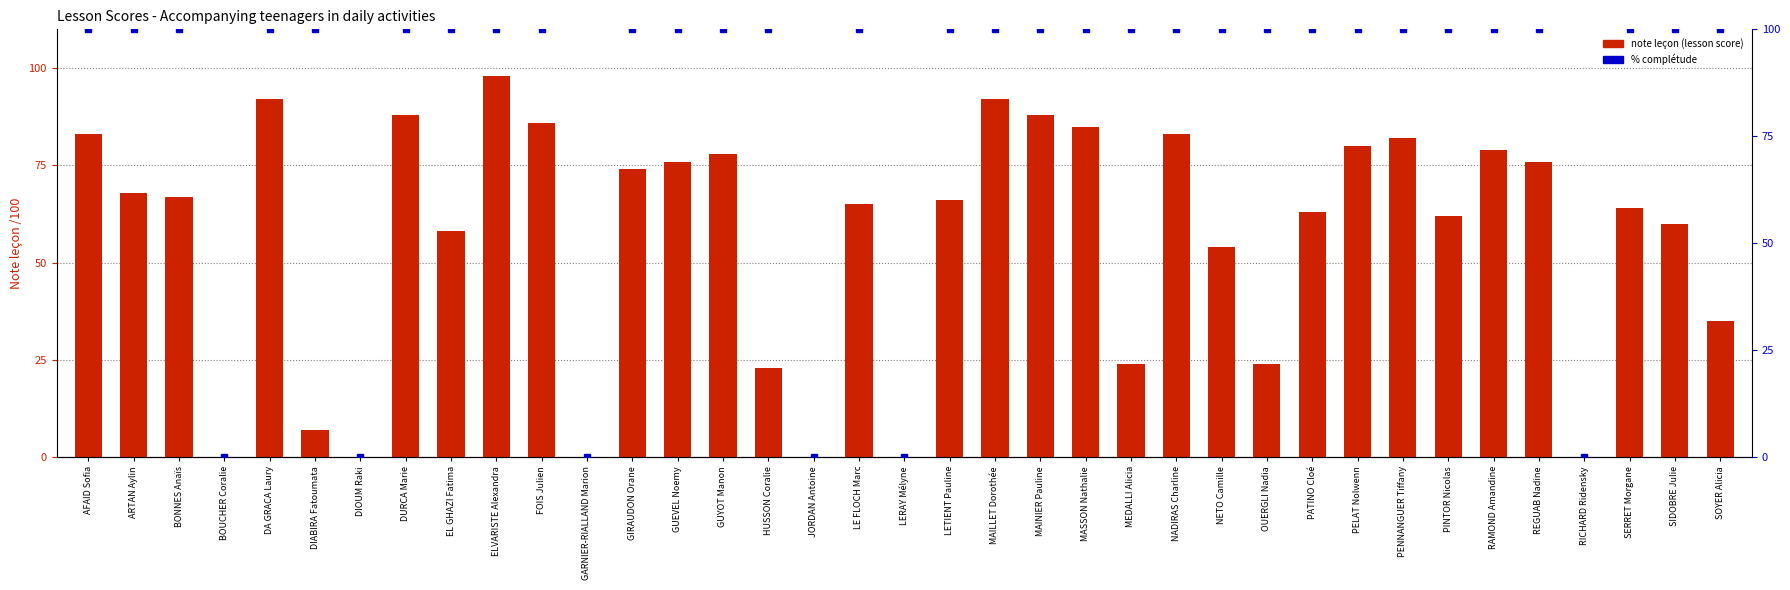

Where is % complétude nearest to the value 50?

AFAID Sofia